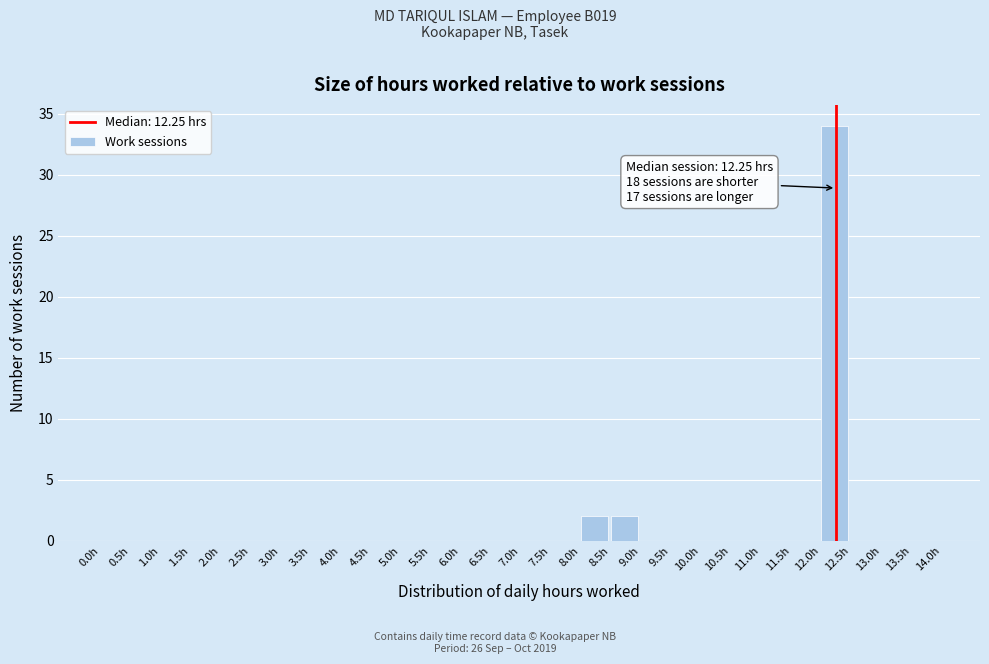

Which range on the x-axis has the tallest bar?

12.0 to 12.5